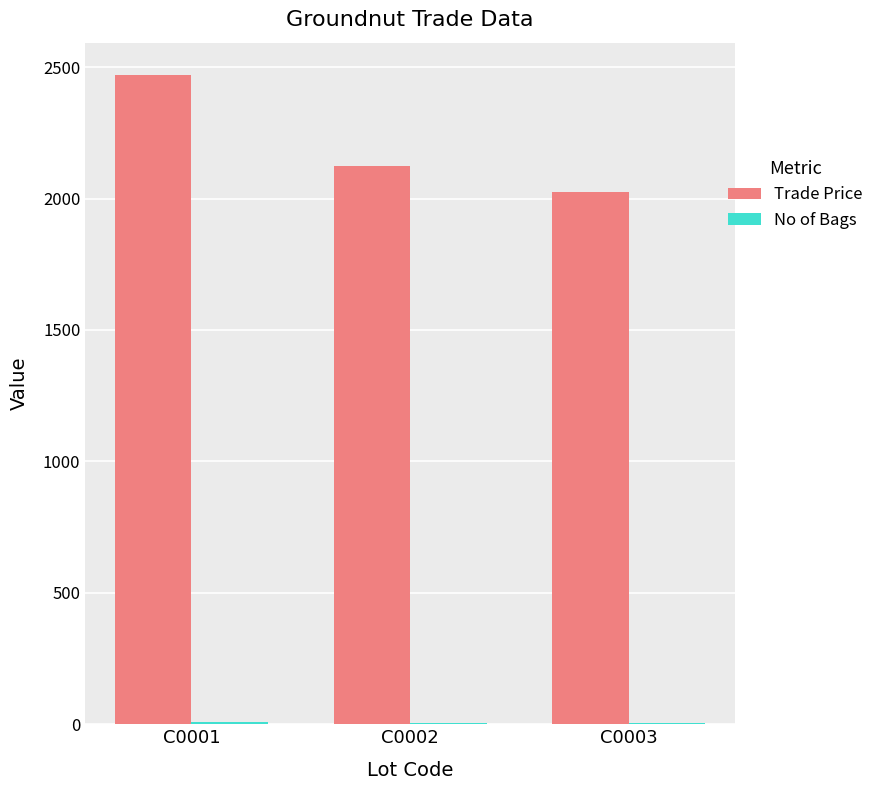

The value of Trade Price at C0002 is 2125.2. True or false?

True